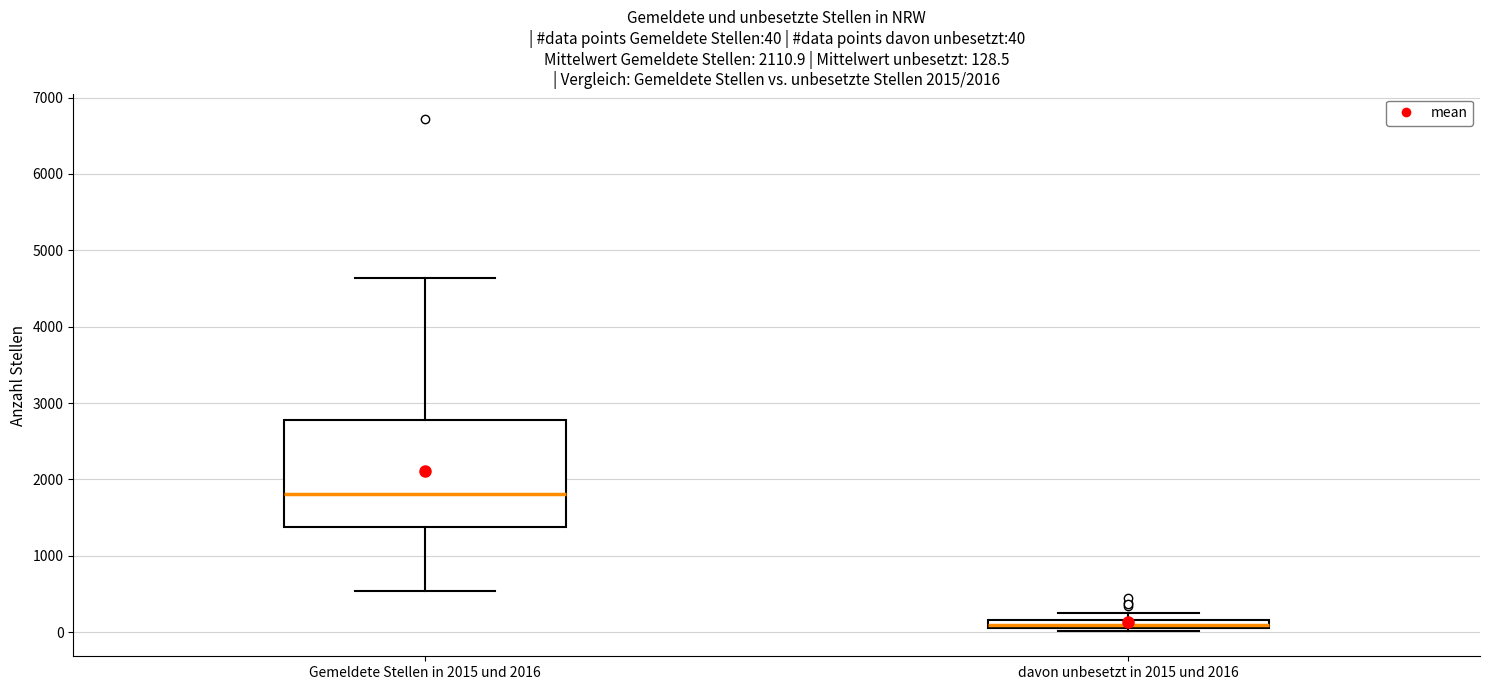

Comparing the boxes themselves (not the whiskers), which one is the tallest?

Gemeldete Stellen in 2015 und 2016